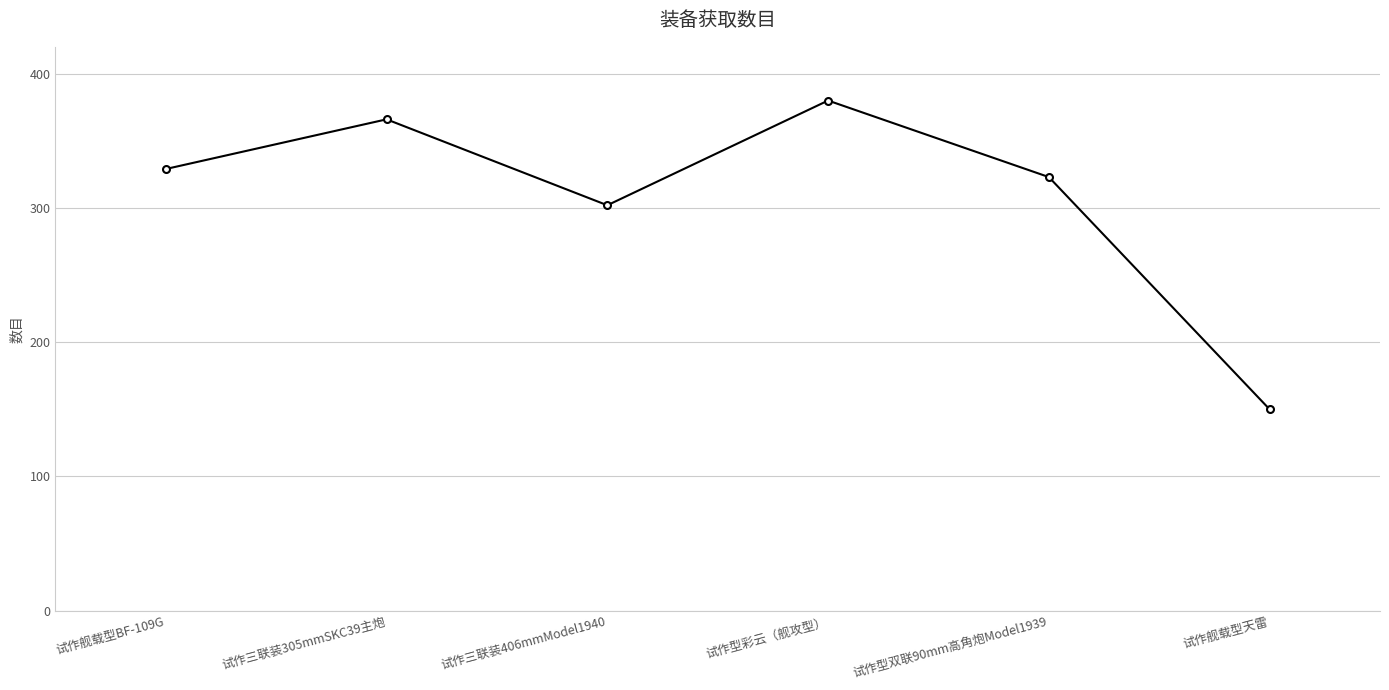

How many data points are less than 329?

3